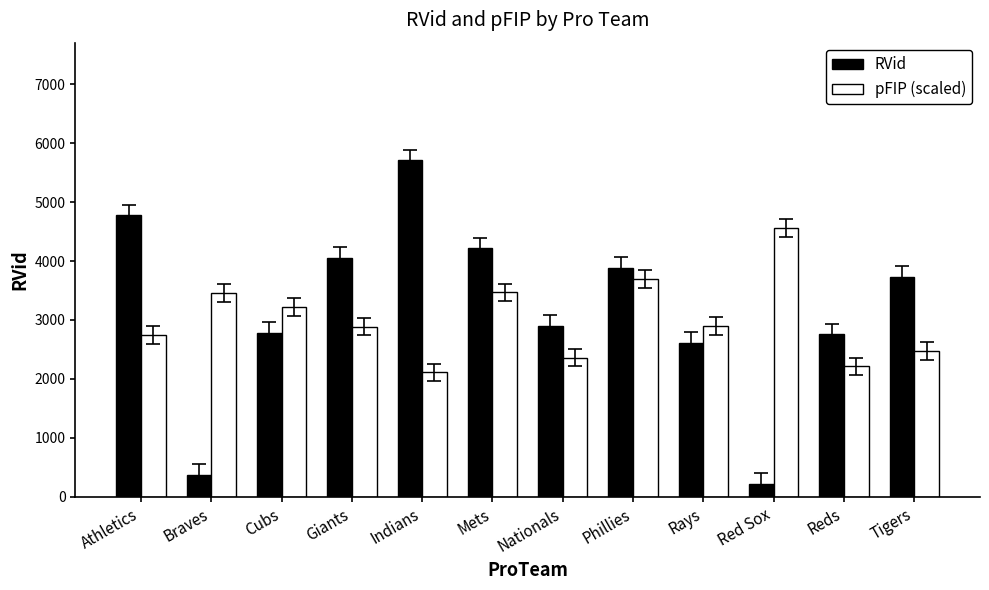

At which category is the sum across all series the highest?

Indians